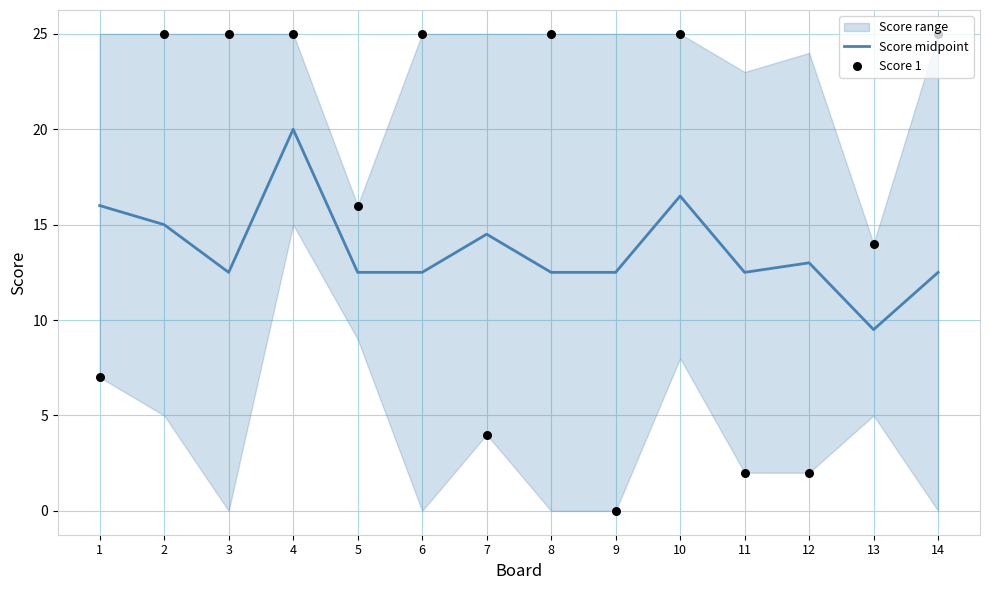

At which category is the sum across all series the highest?

4